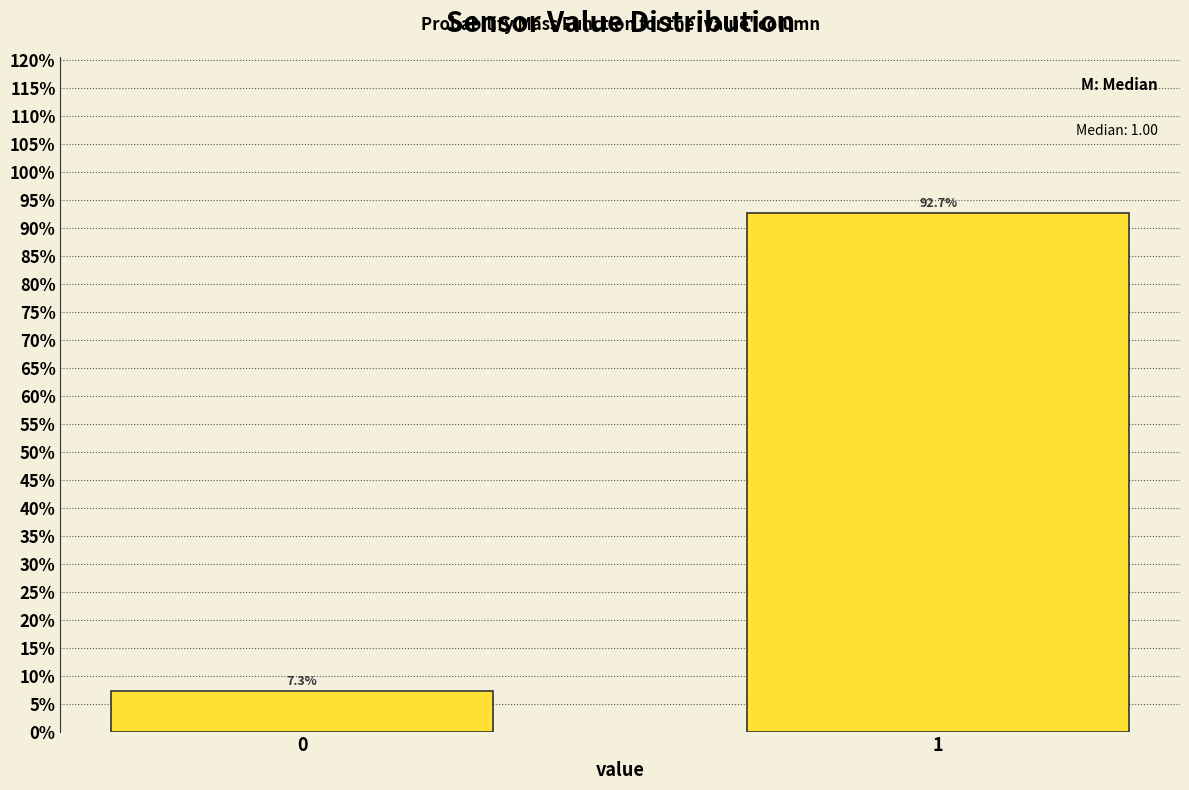

Reading left to right, what are all the values shown in this chart?

0=7.3	1=92.7